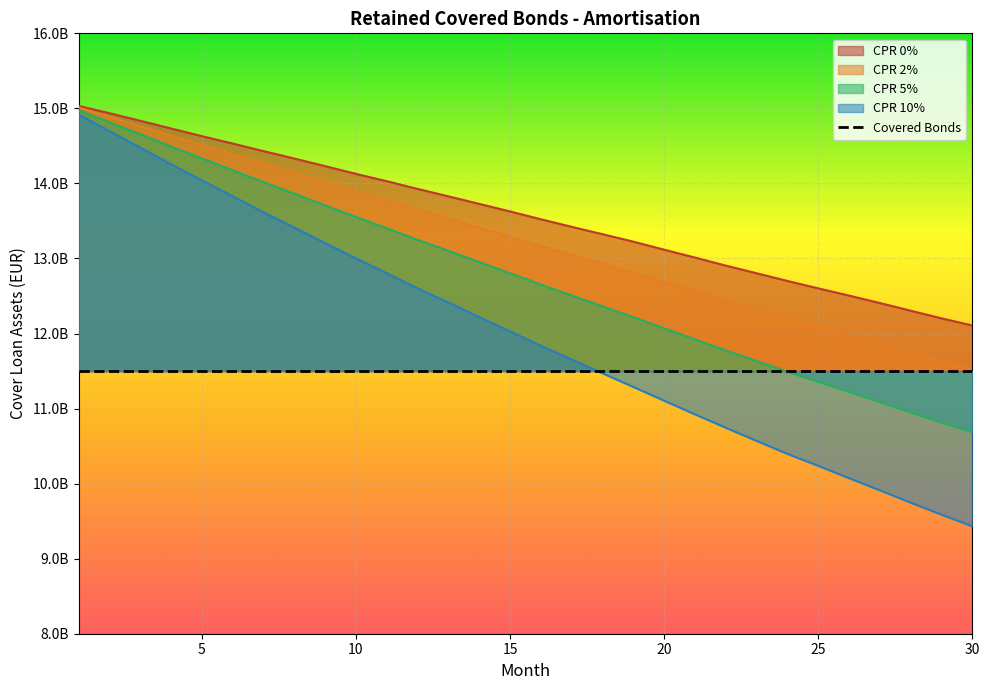

What is the total value across all series at 23?

47329289553.1